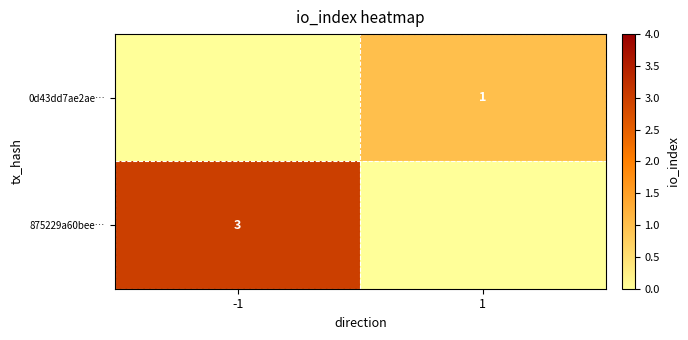

Is the value of 0d43dd7ae2ae… at 1 greater than the value of 875229a60bee… at -1?

No